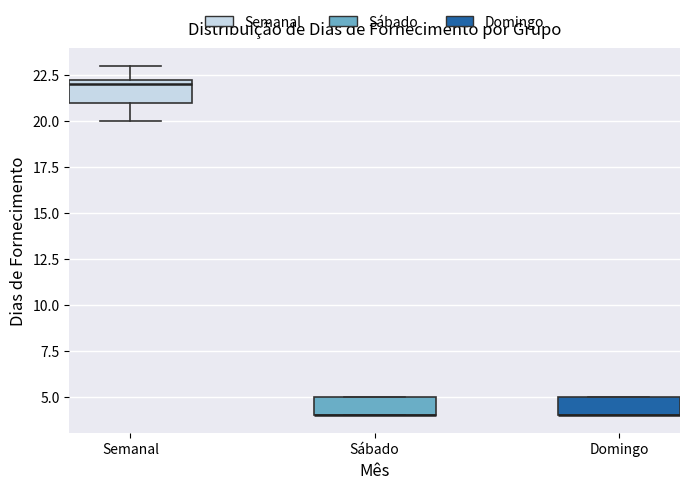

Reading left to right, read every box against the y-axis: the position of its median line, the range the box covers, and the ends of its whiskers. The values are not printed on the chart, so give them approximately, as read against the axis.

Semanal: median 22.0, box 21.0 to 22.5, whiskers 20.0 to 23.0
Sábado: median 4.0 (drawn on the box's lower edge), box 4.0 to 5.0, whiskers 4.0 to 5.0
Domingo: median 4.0 (drawn on the box's lower edge), box 4.0 to 5.0, whiskers 4.0 to 5.0